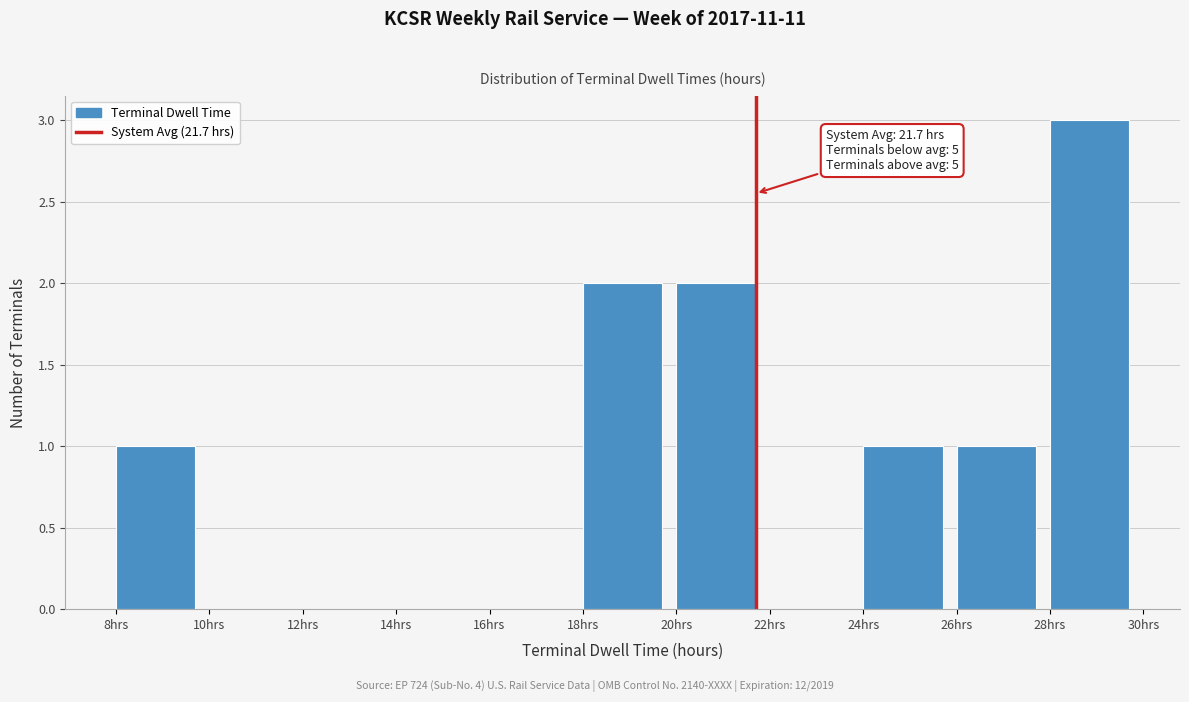

Which range on the x-axis has the tallest bar?

28 to 30